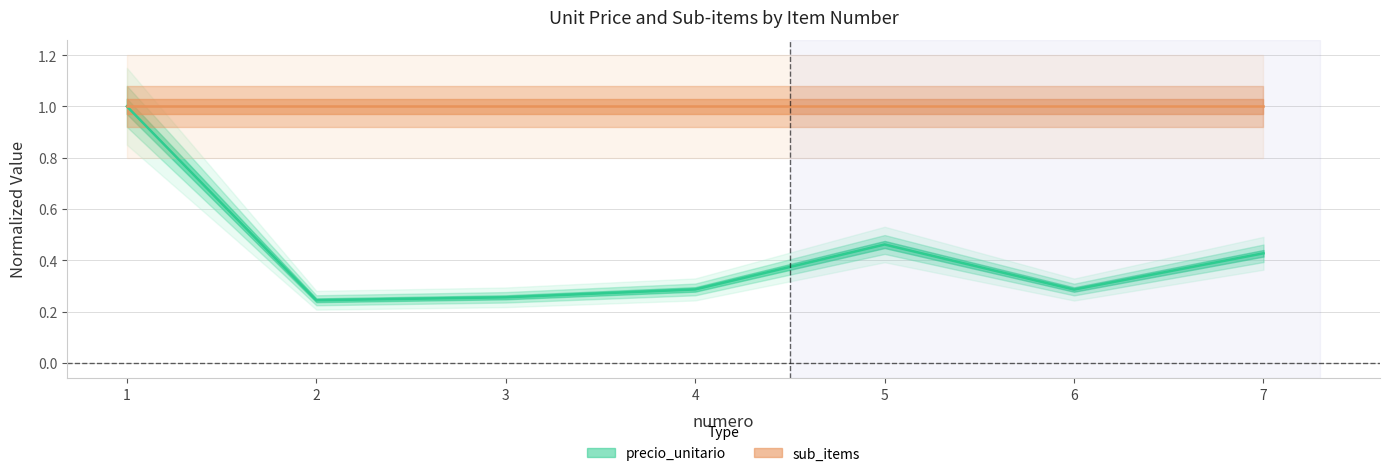

List the labels in order of value, largest first.

1, 5, 7, 4, 6, 3, 2